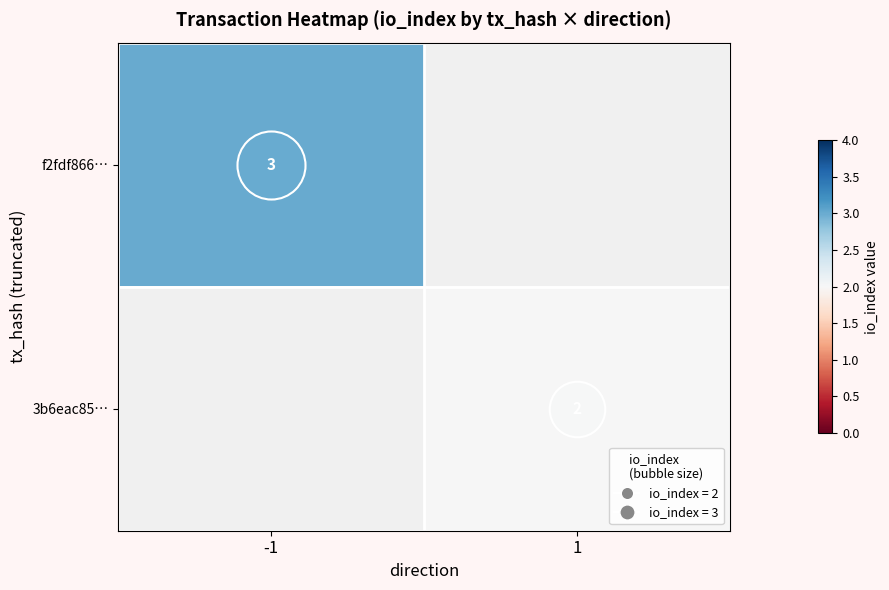

How many positive values does the 3b6eac85… series have?

1